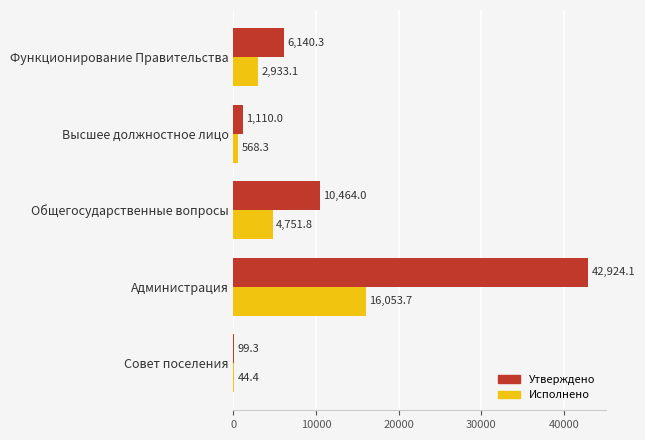

Which series changed the most between Совет поселения and Высшее должностное лицо?

Утверждено